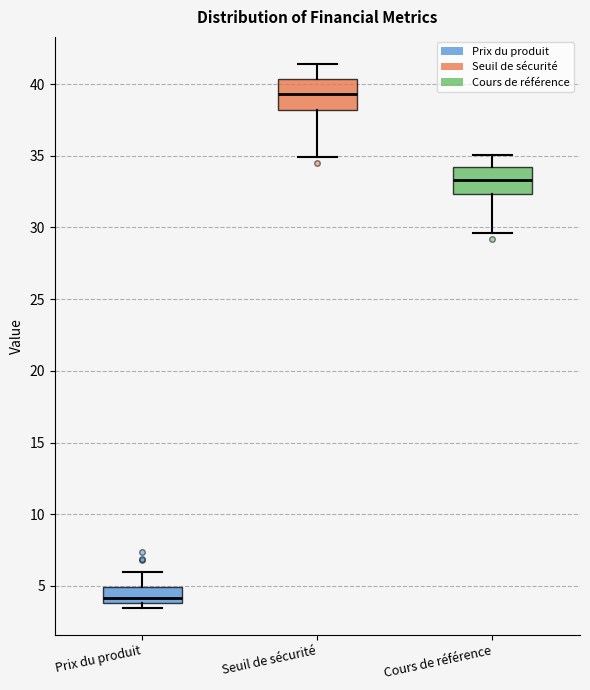

Which box has the lowest median line?

Prix du produit